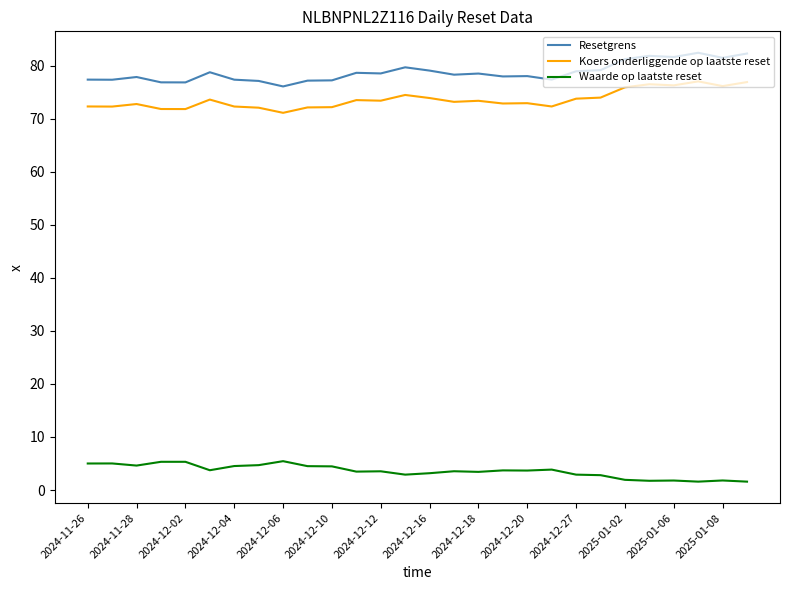

Rank the series by their maximum value, from lowest to highest.

Waarde op laatste reset, Koers onderliggende op laatste reset, Resetgrens